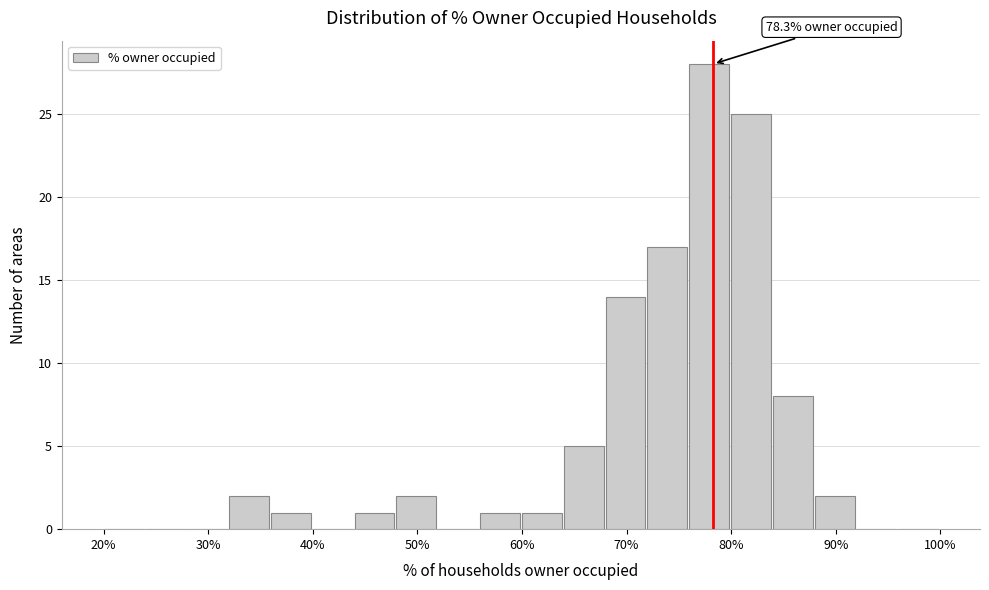

Which range on the x-axis has the tallest bar?

76 to 80